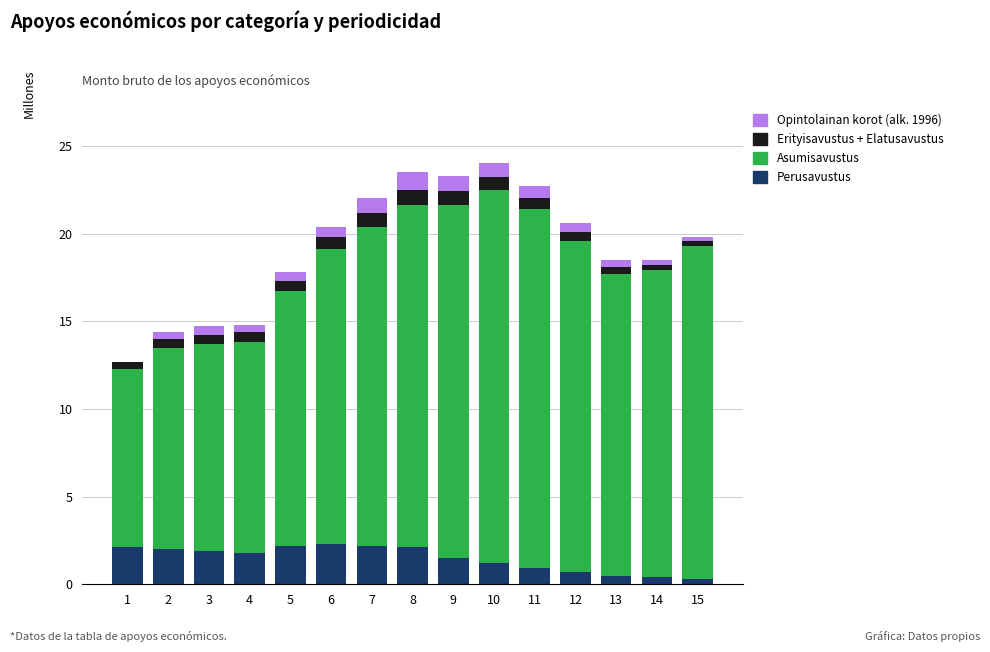

What is the highest value of the Perusavustus series?

2.3